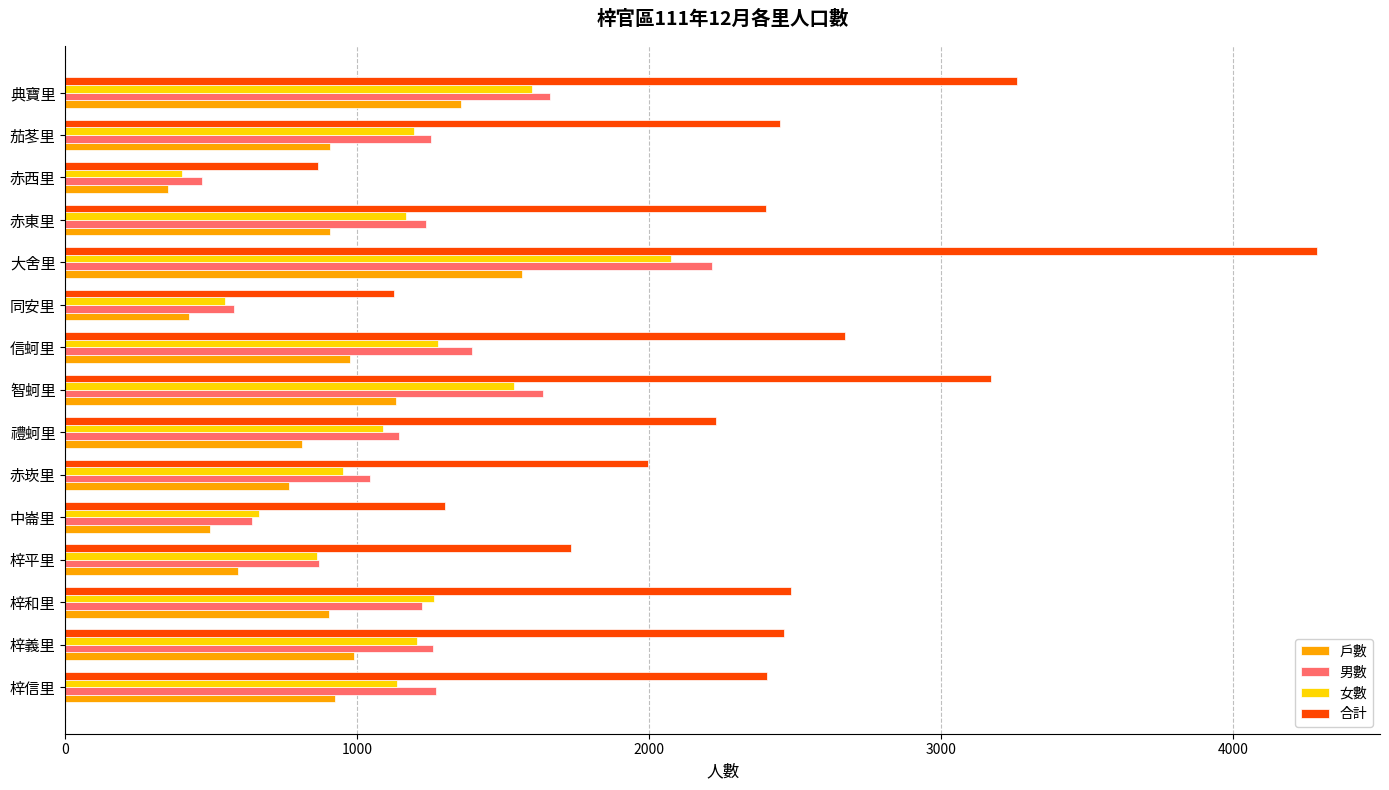

Which series has the largest range (max minus min)?

合計